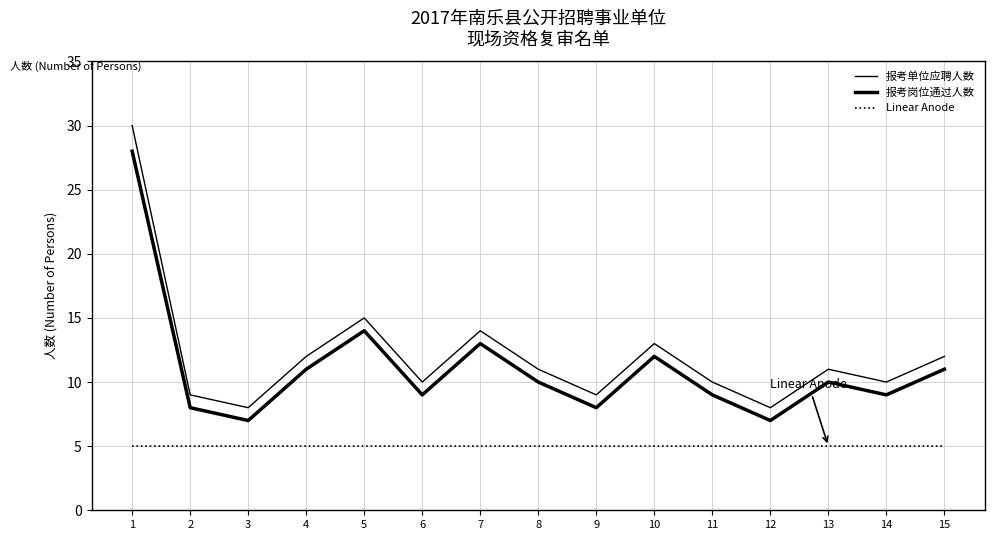

Which series changed the most between 4 and 7?

报考单位应聘人数